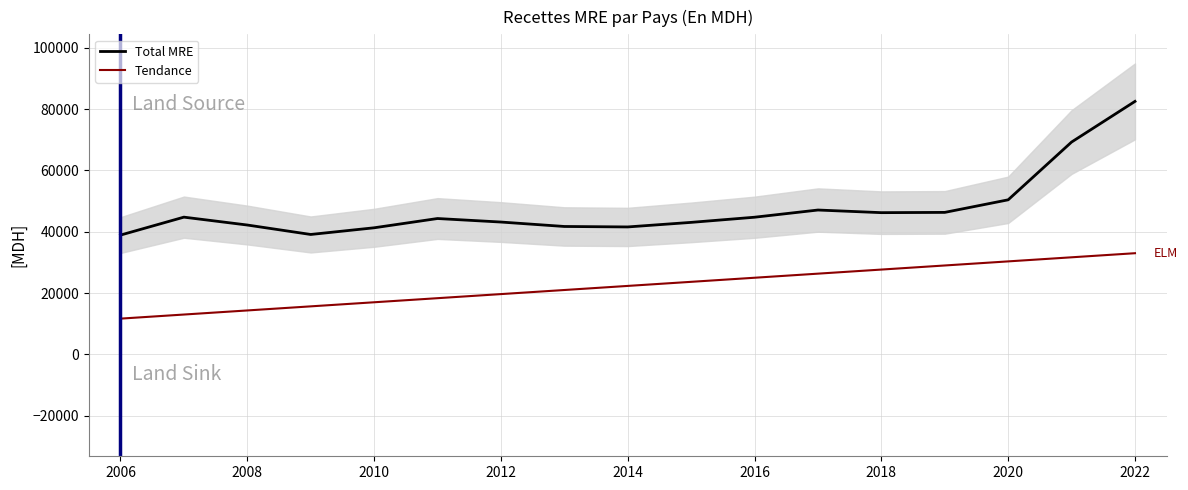

Is the value of Total MRE at 2018 greater than the value of Tendance at 2016?

Yes